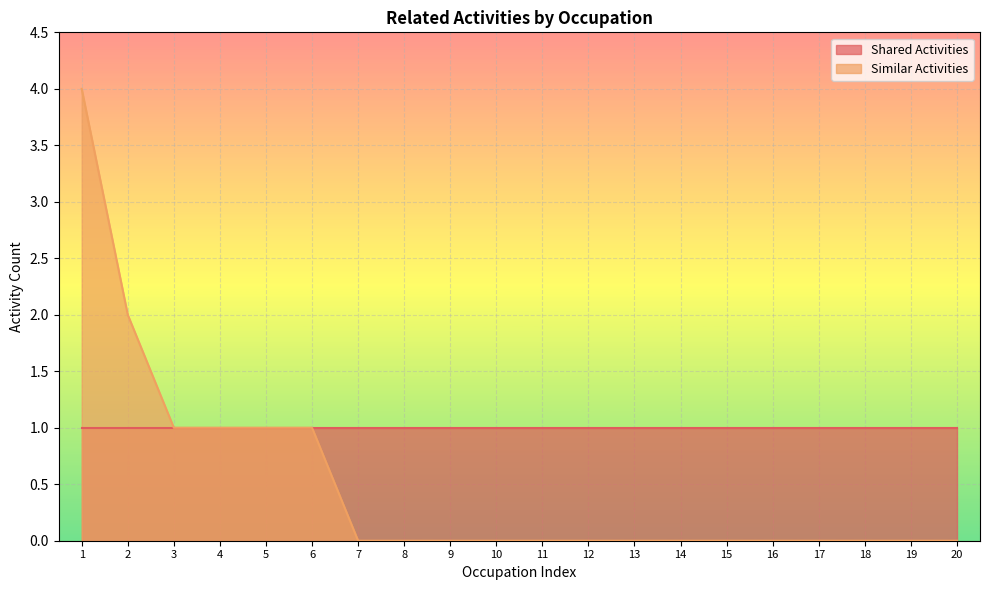

Which series has the widest spread of values?

Similar Activities